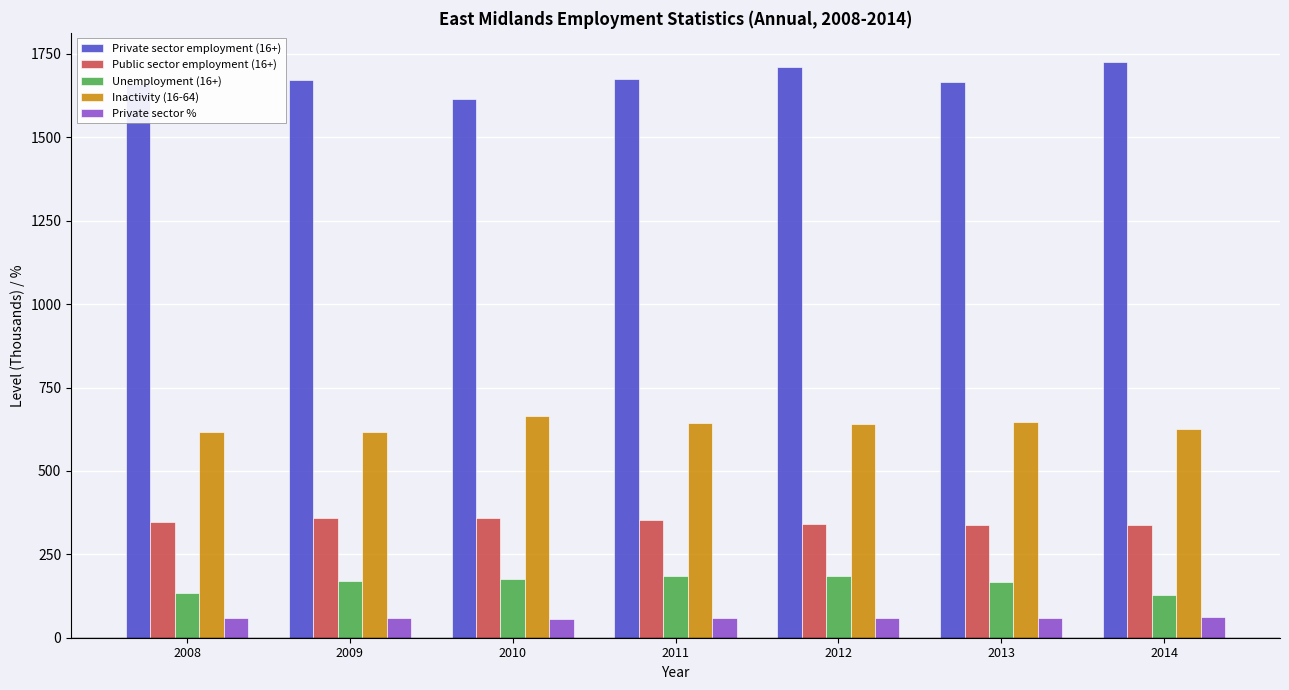

What is the value of the Unemployment (16+) bar at the 4th from the left?

184.5